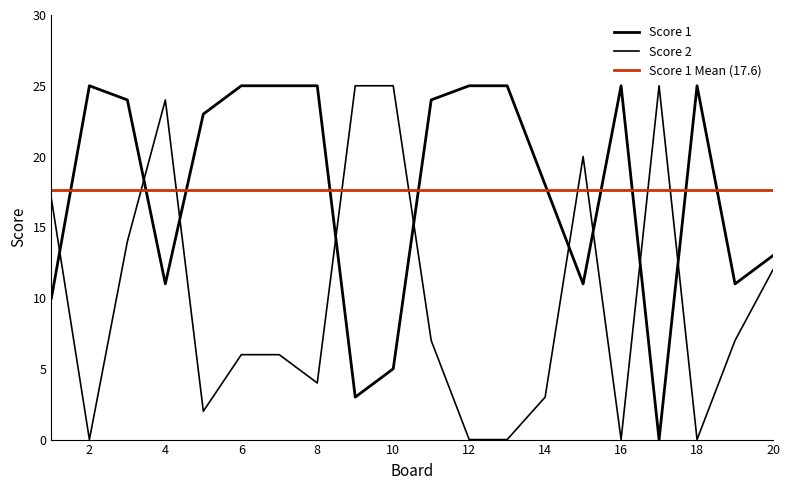

What is the spread (max minus min) of values at 8?

21